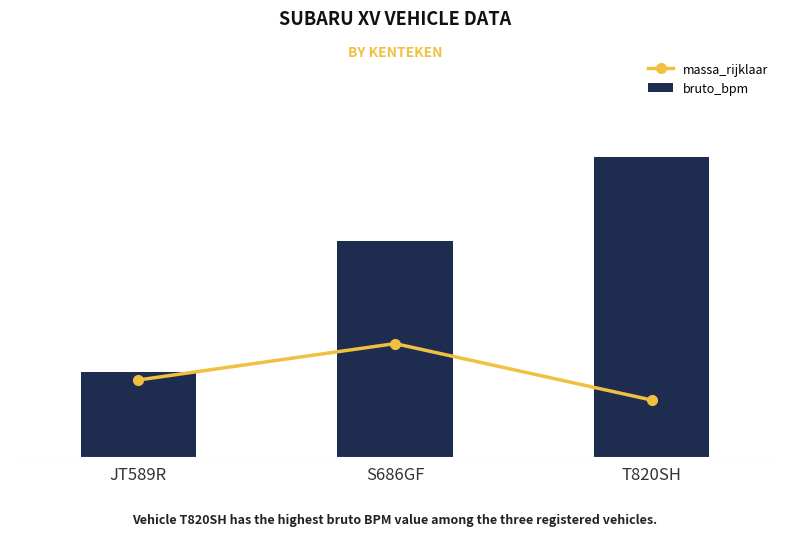

Count the number of categories in the chart.

3